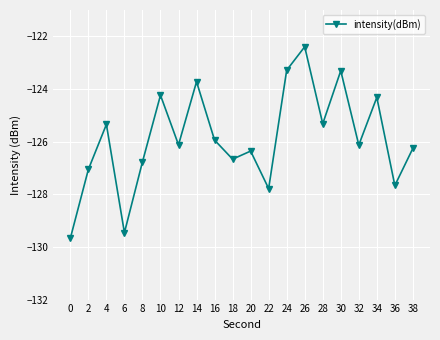

What is the approximate value at 20?

-126.4